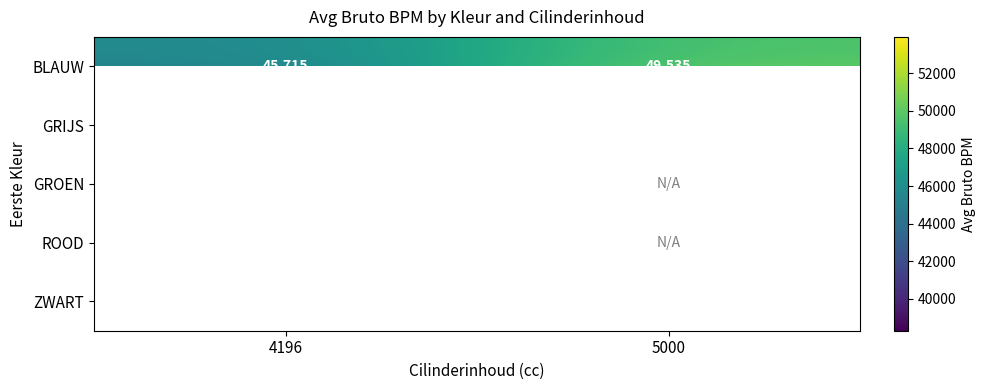

Read the GRIJS value at 5000, to the nearest 10.

53940